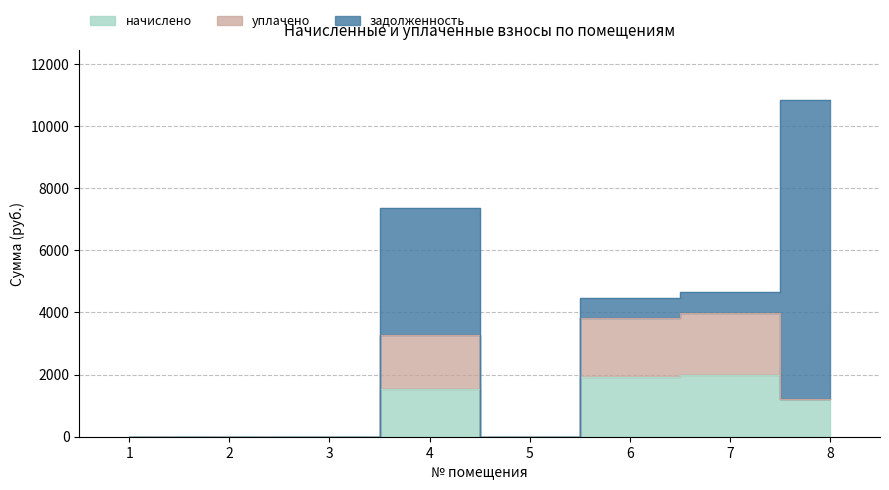

How many lines are shown in the chart?

3